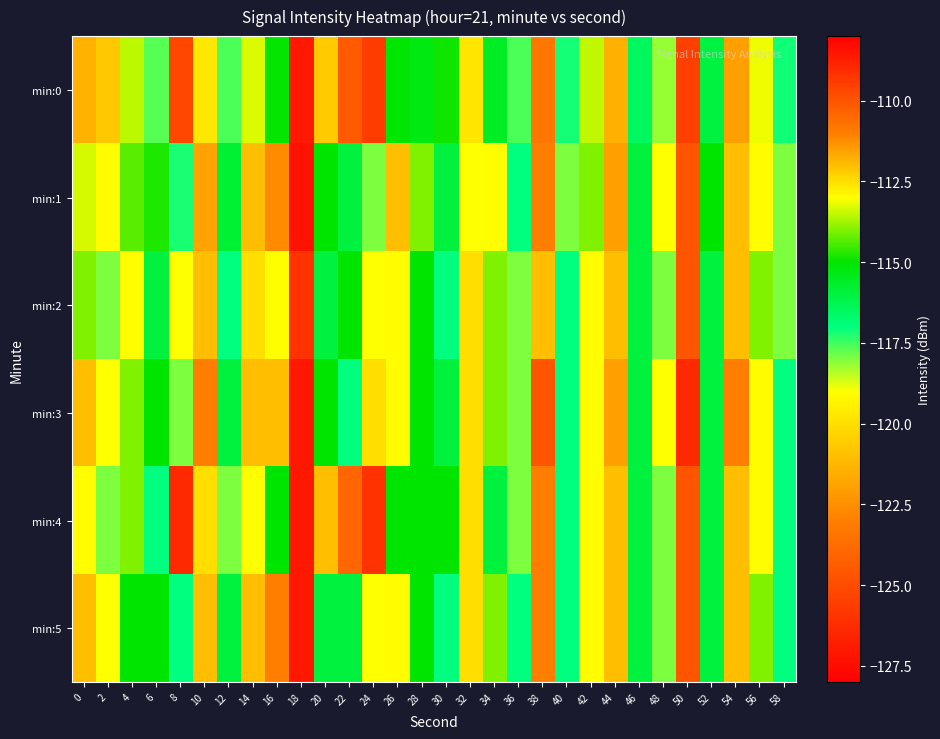

Reading left to right, what are all the values shown in this chart?

min:0: 0=-111.8	2=-112.2	4=-113.5	6=-117.7	8=-109.7	10=-119.7	12=-117.6	14=-113.3	16=-115.0	18=-126.9	20=-120.6	22=-124.4	24=-125.6	26=-115.1	28=-115.3	30=-114.9	32=-119.8	34=-115.6	36=-117.6	38=-110.8	40=-117.2	42=-113.5	44=-121.4	46=-116.5	48=-118.2	50=-109.6	52=-116.0	54=-111.5	56=-113.1	58=-117.1
min:1: 0=-113.3	2=-119.1	4=-114.3	6=-114.8	8=-117.2	10=-111.6	12=-115.8	14=-121.0	16=-111.2	18=-127.2	20=-115.0	22=-116.0	24=-118.0	26=-112.0	28=-114.0	30=-116.0	32=-119.0	34=-113.0	36=-117.0	38=-111.0	40=-118.0	42=-114.0	44=-122.0	46=-116.0	48=-119.0	50=-110.0	52=-115.0	54=-112.0	56=-113.0	58=-118.0
min:2: 0=-114.0	2=-118.0	4=-113.0	6=-116.0	8=-119.0	10=-112.0	12=-117.0	14=-120.0	16=-113.0	18=-126.0	20=-116.0	22=-115.0	24=-119.0	26=-113.0	28=-115.0	30=-117.0	32=-120.0	34=-114.0	36=-118.0	38=-112.0	40=-117.0	42=-113.0	44=-121.0	46=-116.0	48=-118.0	50=-110.0	52=-116.0	54=-112.0	56=-114.0	58=-118.0
min:3: 0=-112.0	2=-119.0	4=-114.0	6=-115.0	8=-118.0	10=-111.0	12=-116.0	14=-121.0	16=-112.0	18=-127.0	20=-115.0	22=-117.0	24=-120.0	26=-113.0	28=-115.0	30=-116.0	32=-120.0	34=-114.0	36=-118.0	38=-110.0	40=-117.0	42=-113.0	44=-122.0	46=-116.0	48=-119.0	50=-109.0	52=-116.0	54=-111.0	56=-113.0	58=-117.0
min:4: 0=-113.0	2=-118.0	4=-114.0	6=-117.0	8=-109.0	10=-120.0	12=-118.0	14=-113.0	16=-115.0	18=-127.0	20=-121.0	22=-124.0	24=-126.0	26=-115.0	28=-115.0	30=-115.0	32=-120.0	34=-116.0	36=-118.0	38=-111.0	40=-117.0	42=-113.0	44=-121.0	46=-116.0	48=-118.0	50=-110.0	52=-116.0	54=-112.0	56=-113.0	58=-117.0
min:5: 0=-112.0	2=-119.0	4=-115.0	6=-115.0	8=-117.0	10=-112.0	12=-116.0	14=-121.0	16=-111.0	18=-127.0	20=-116.0	22=-116.0	24=-119.0	26=-113.0	28=-115.0	30=-117.0	32=-120.0	34=-114.0	36=-117.0	38=-111.0	40=-117.0	42=-113.0	44=-121.0	46=-116.0	48=-118.0	50=-110.0	52=-116.0	54=-112.0	56=-114.0	58=-117.0